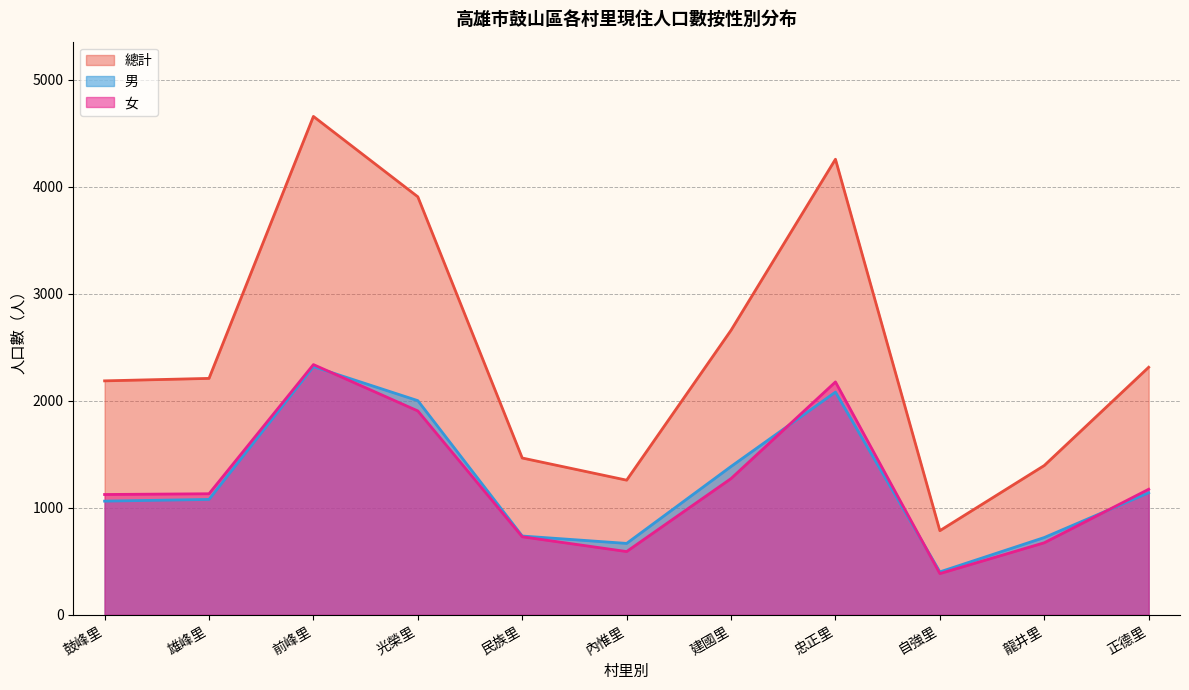

What are all the series names shown in the legend?

總計, 男, 女